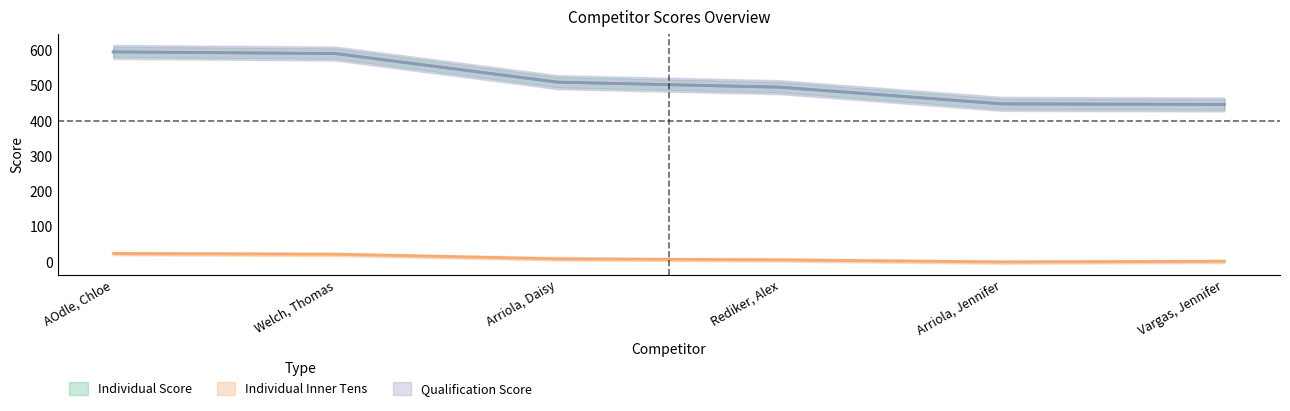

True or false: Individual Score and Qualification Score cross at least once.

False